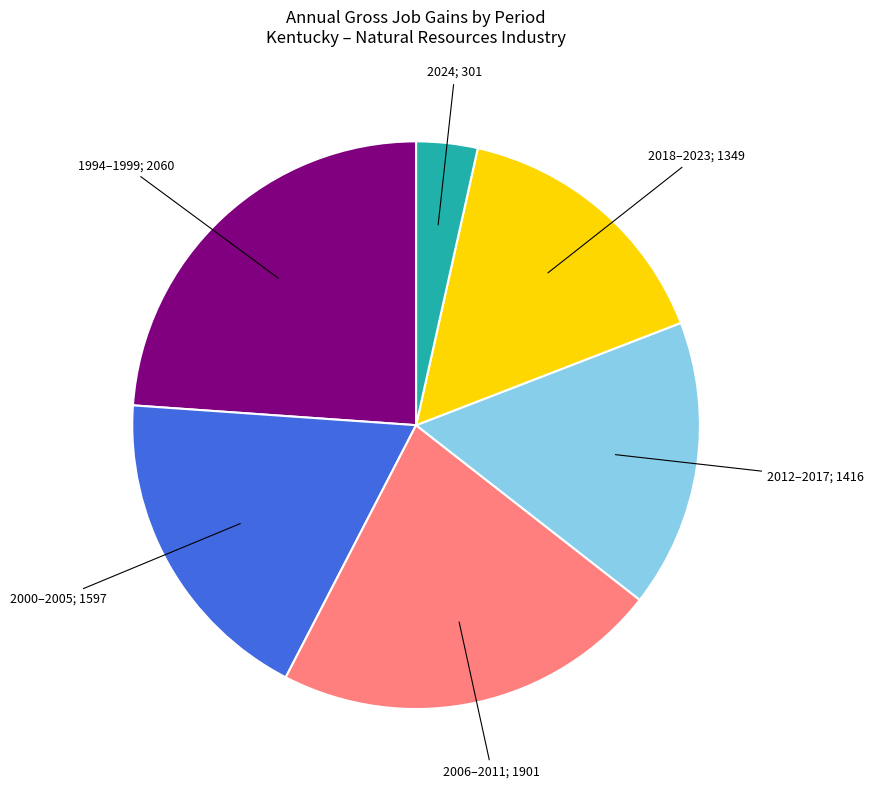

Does any single category account for the majority?

No